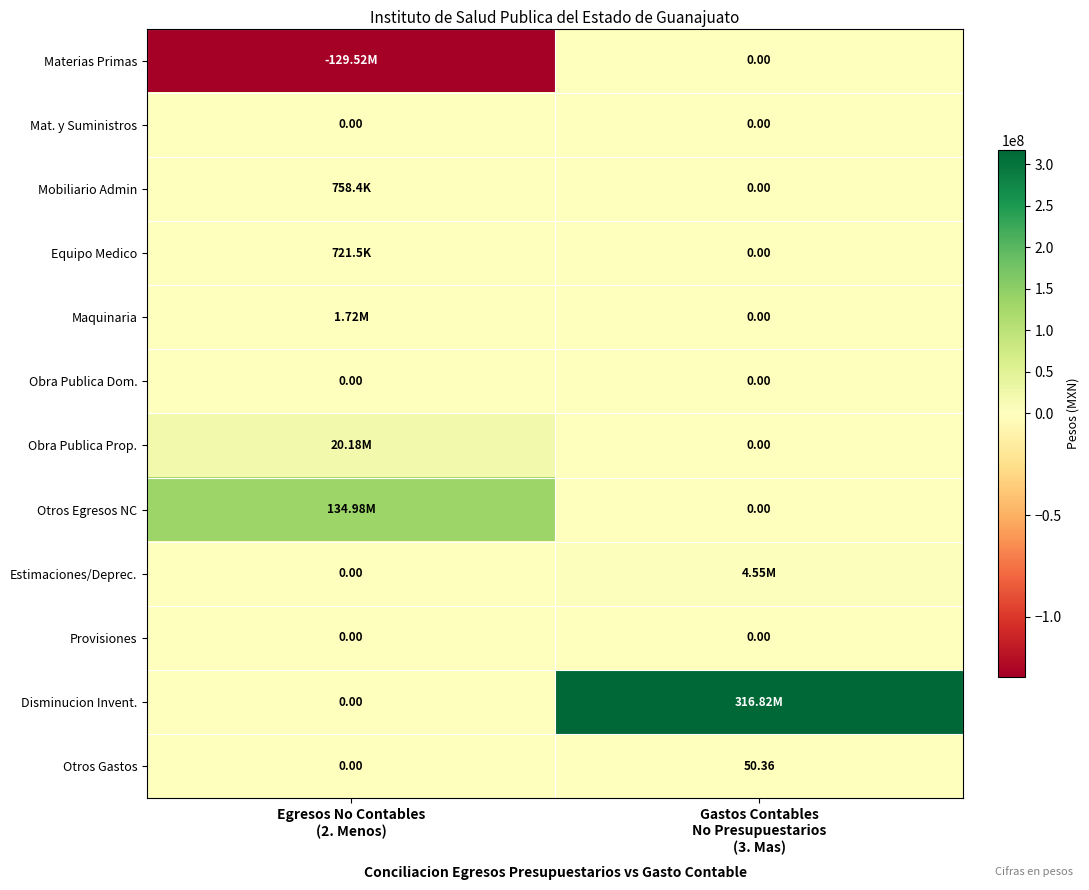

What is the difference between the highest and lowest values at Gastos Contables
No Presupuestarios
(3. Mas)?

316817336.0